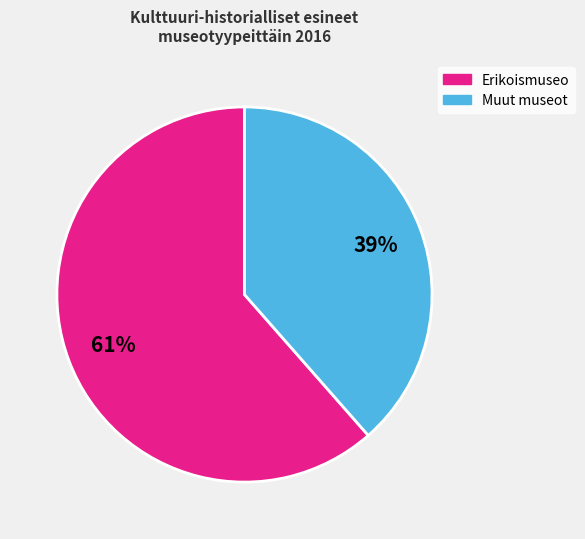

Is there a majority slice in this chart?

Yes